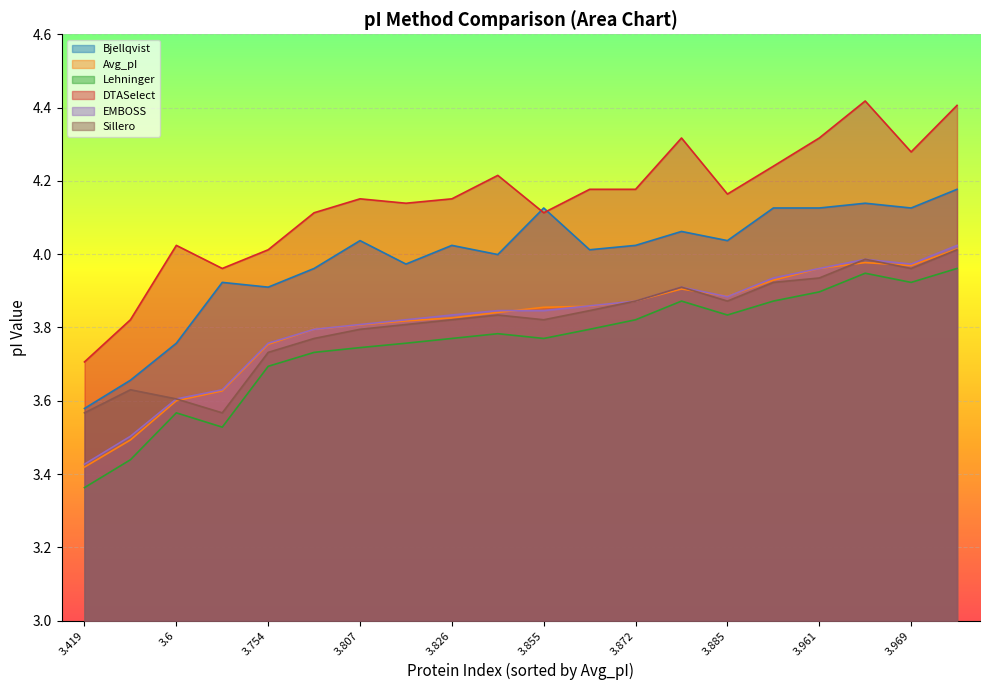

Between 3.872 and 3.818, which is larger?

3.872